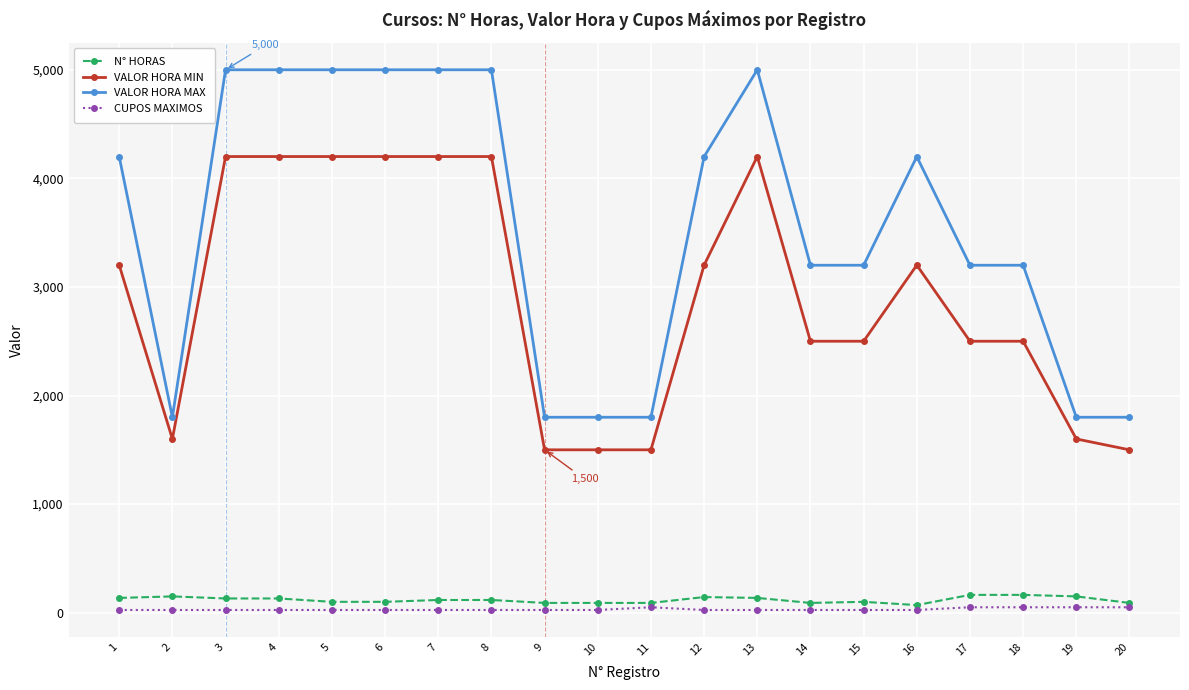

Which series has the widest spread of values?

VALOR HORA MAX